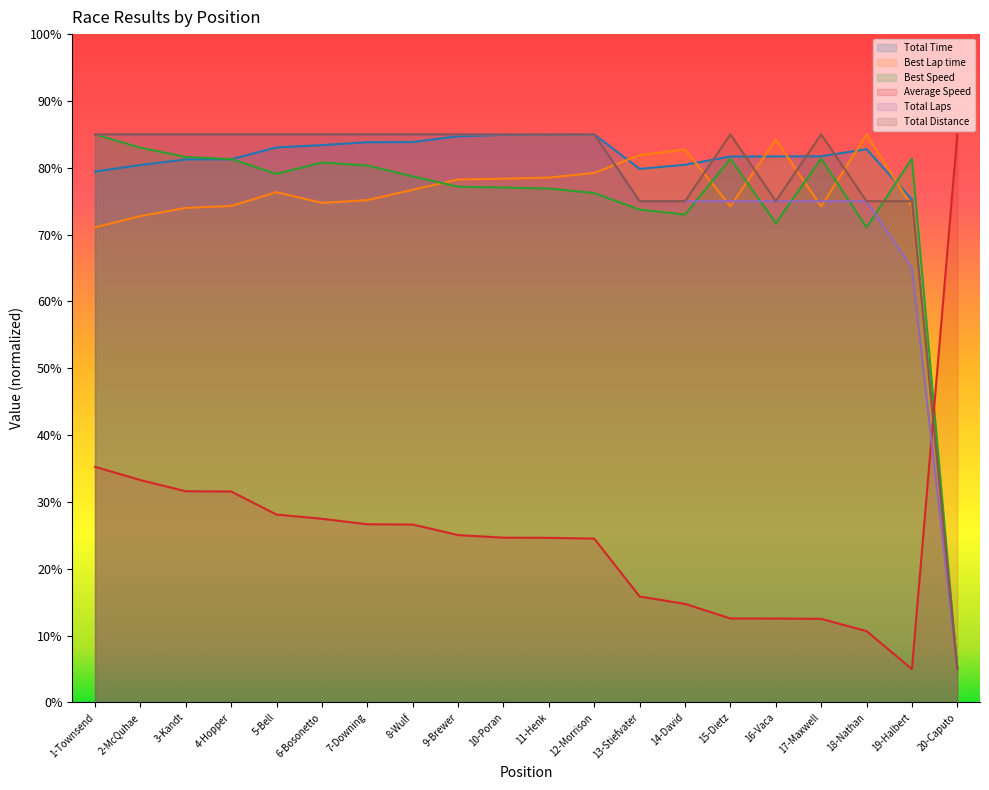

Read the Total Distance value at 2-McQuhae.

85.0